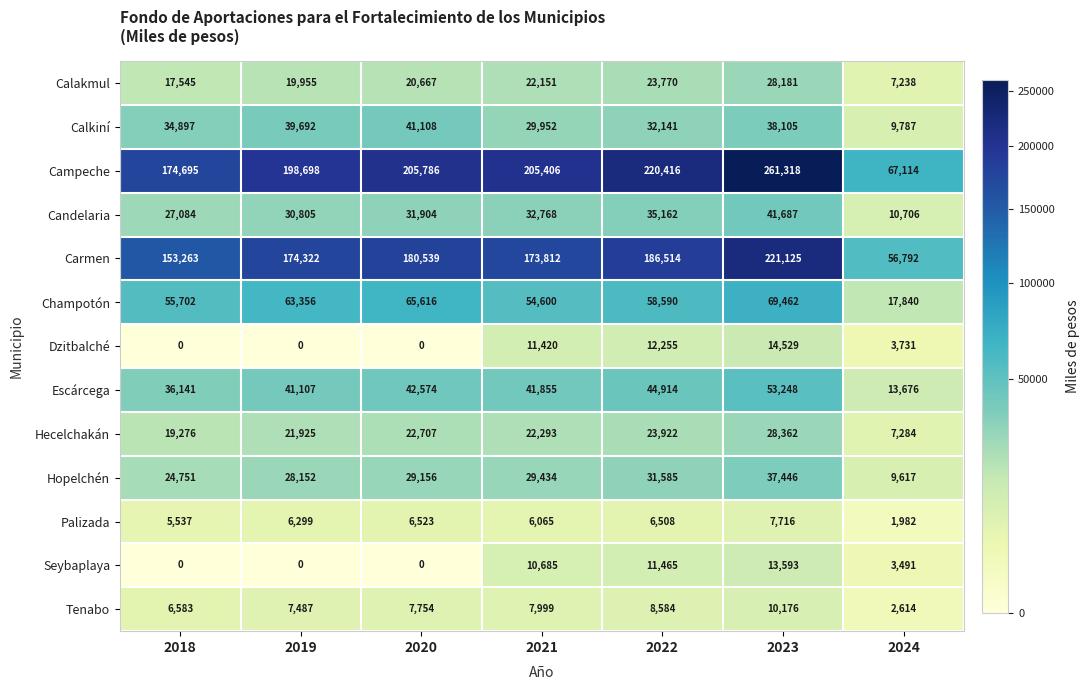

What is the difference between the maximum and minimum values in the Hopelchén series?

27829